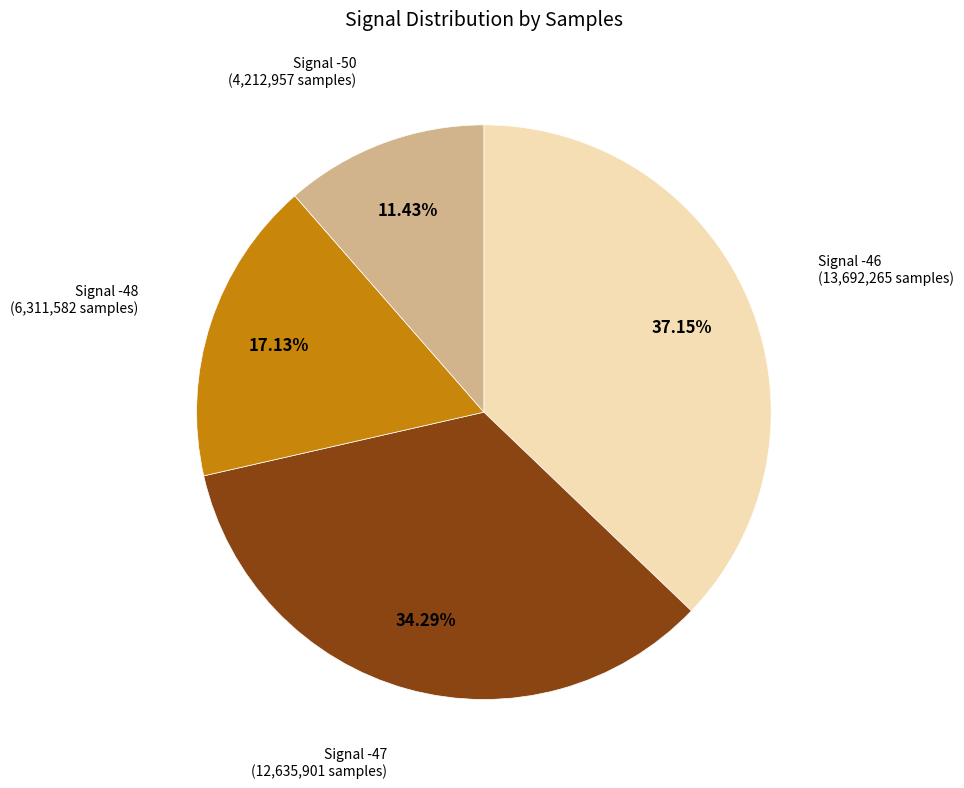

Is there a majority slice in this chart?

No